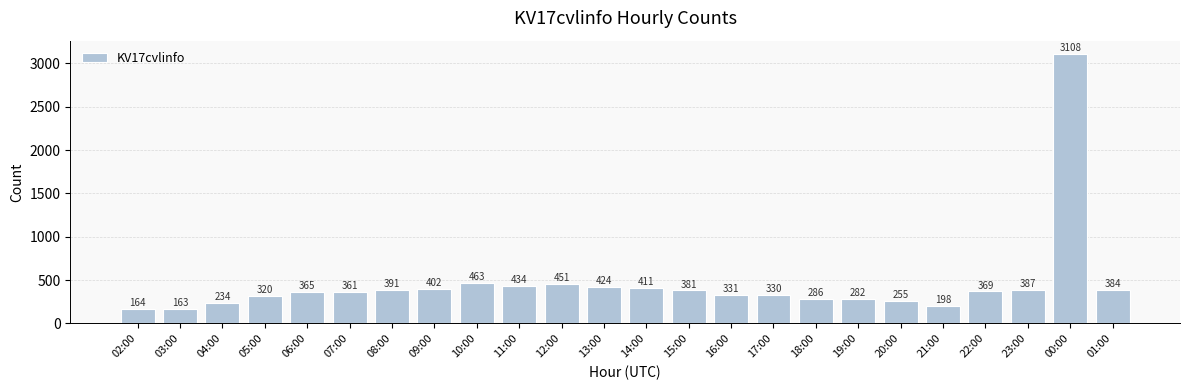

What is the label of the 3rd bar from the right?

23:00